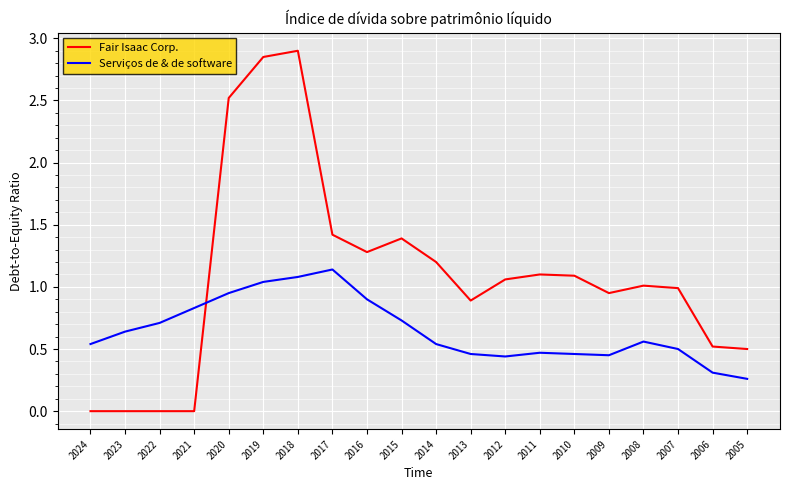

Does the chart display data point markers on the line(s)?

No